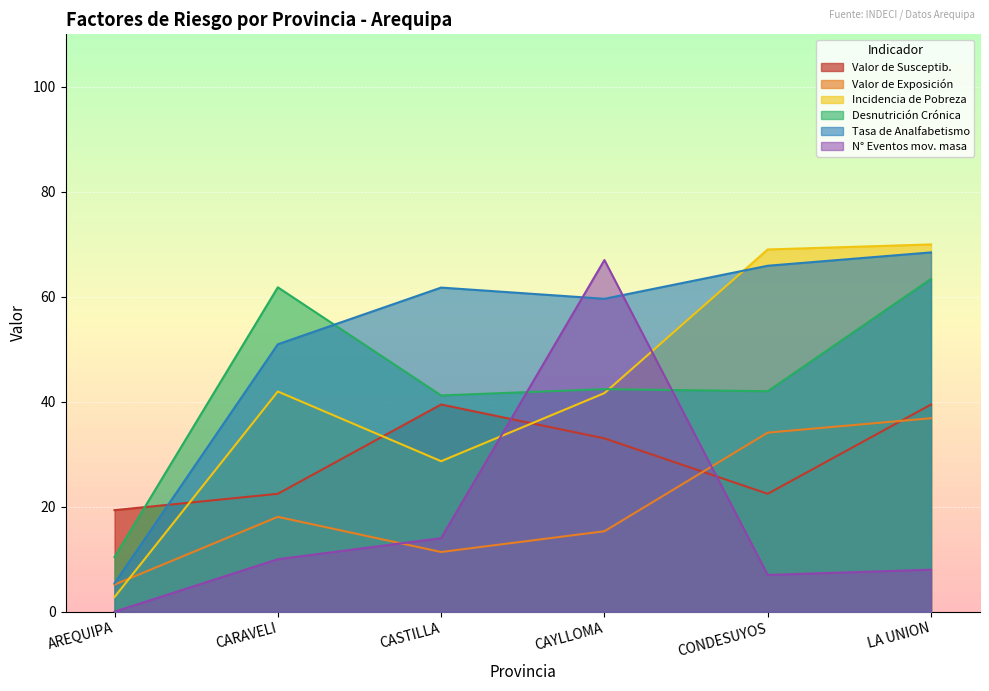

Is it true that N° Eventos mov. masa equals 14.0 at CASTILLA?

True